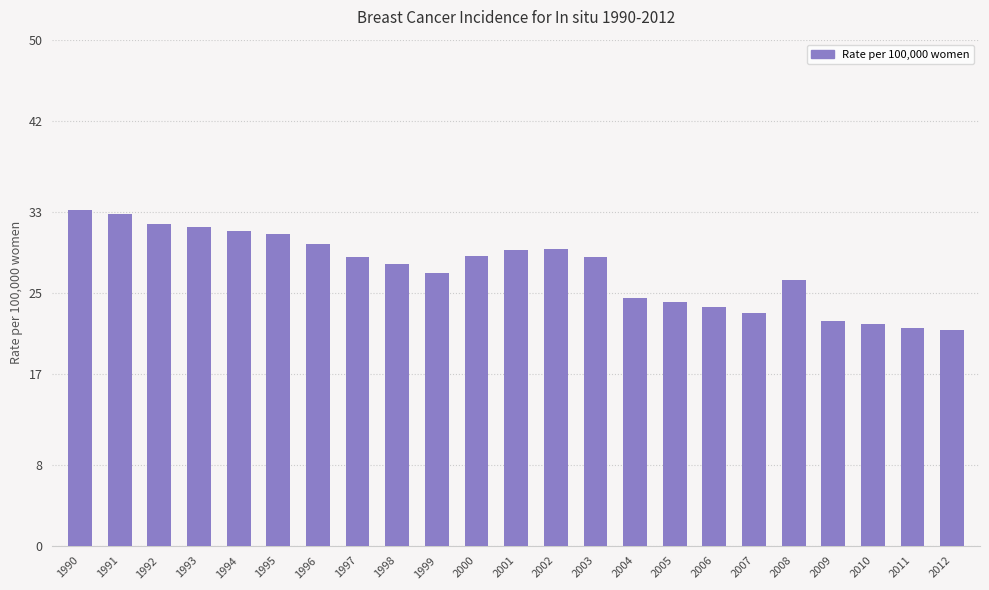

What is the ratio of the value at 2001 to the value at 2009?

1.3